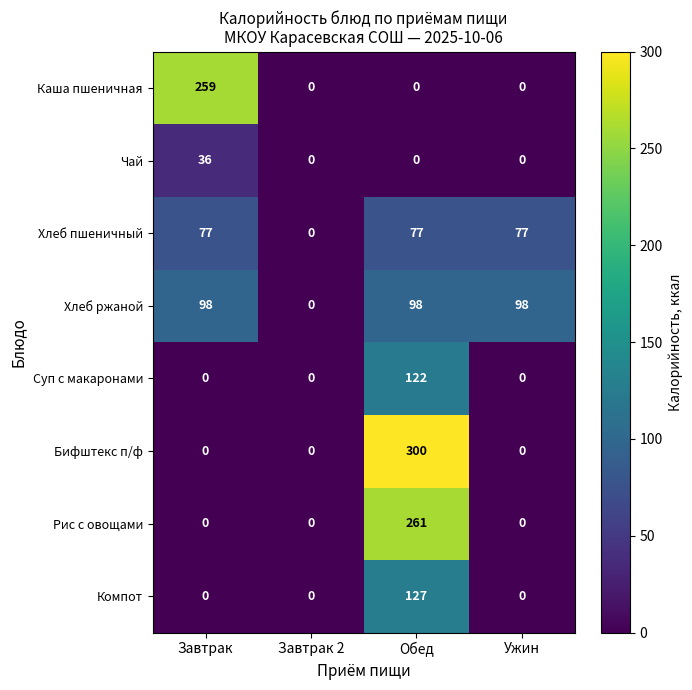

What value does the Чай series have at Завтрак, to the nearest 10?

40